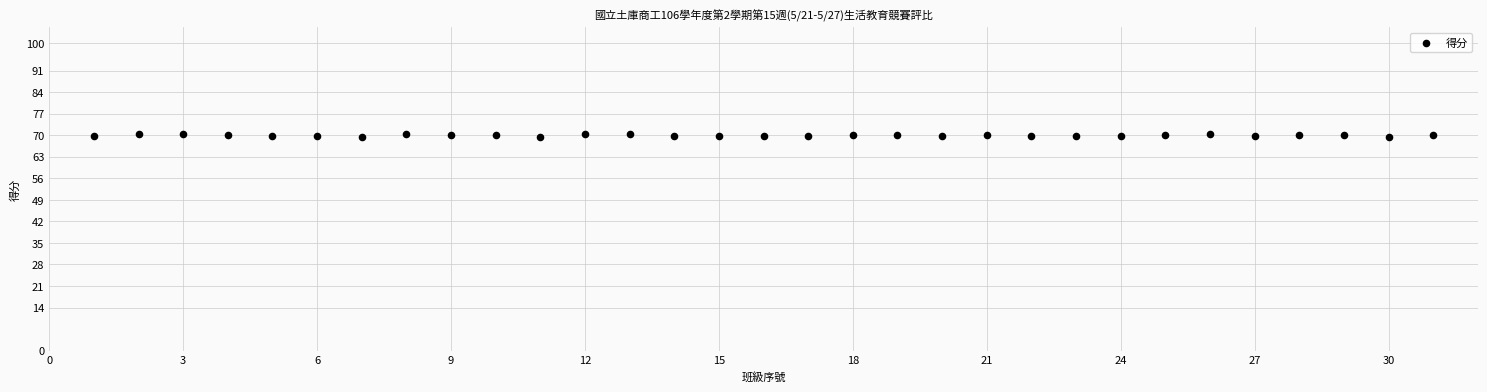

What is the range of X values (max minus min)?

30.0